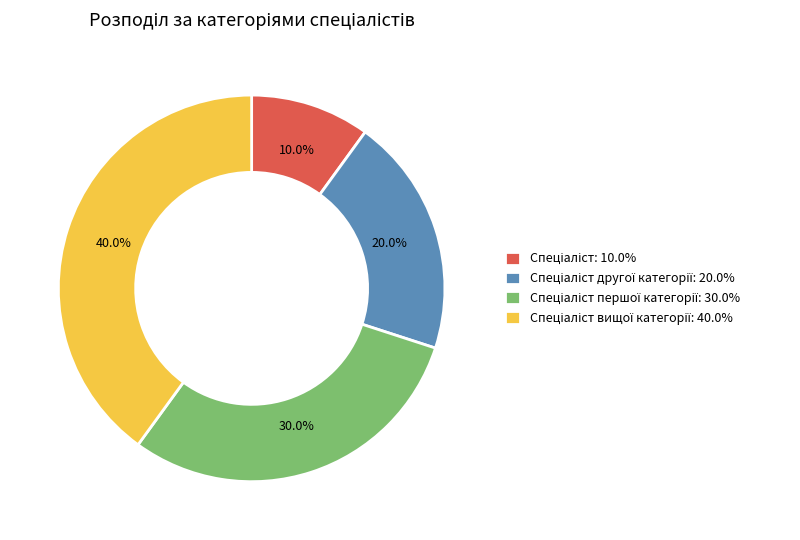

Is there a majority slice in this chart?

No